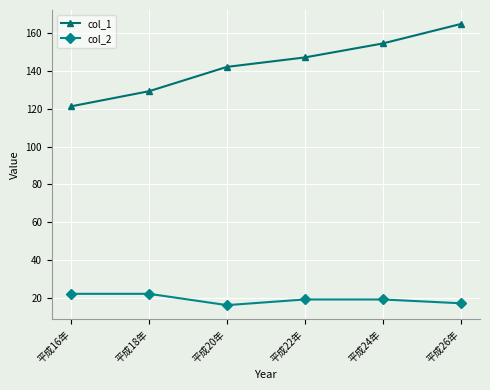

Rank the categories by col_1 value from lowest to highest.

平成16年, 平成18年, 平成20年, 平成22年, 平成24年, 平成26年